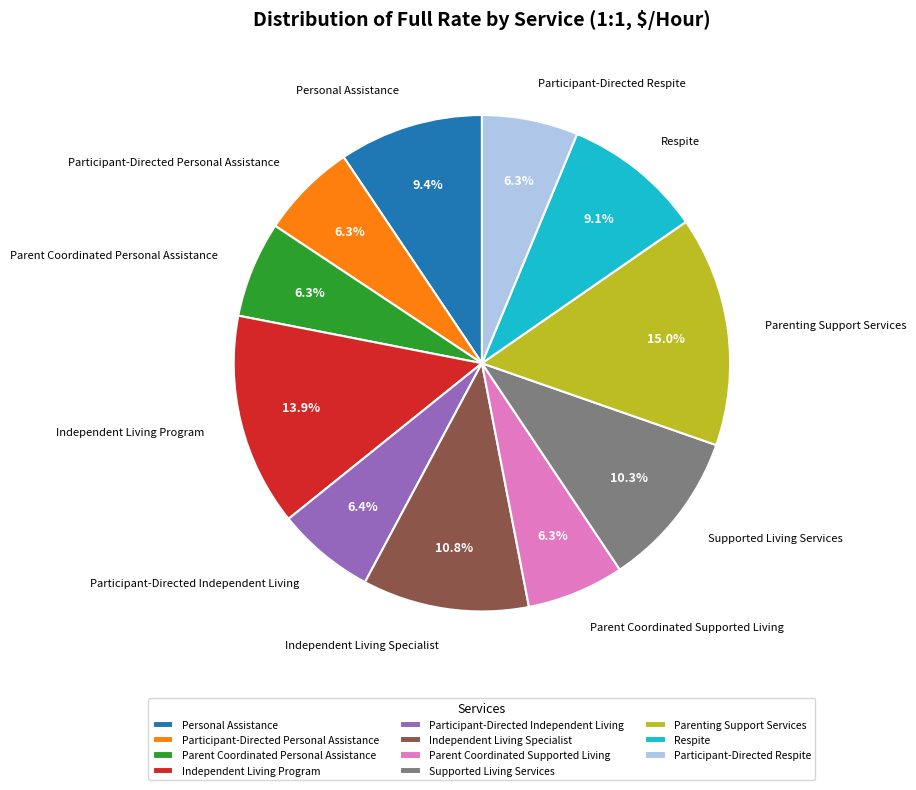

True or false: Independent Living Specialist accounts for 11% of the total.

True